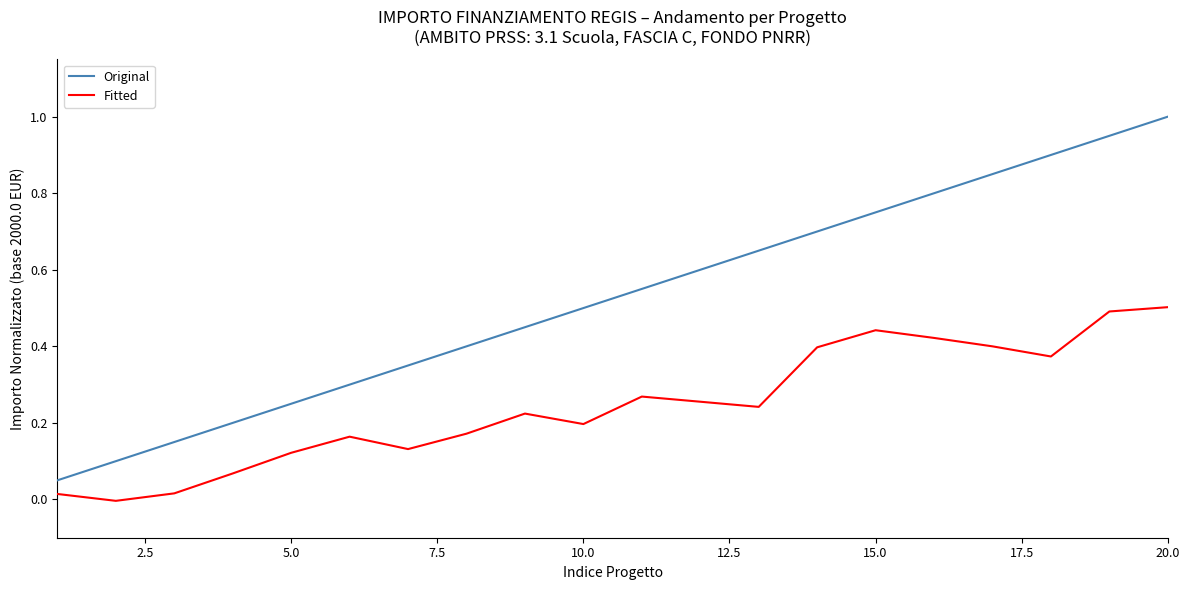

True or false: Fitted and Original cross at least once.

False